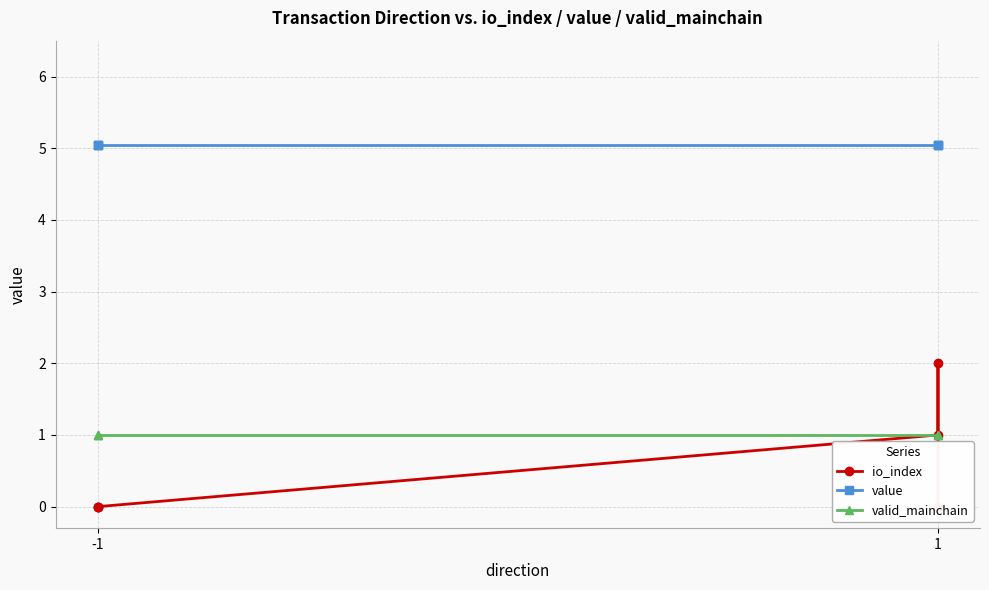

The value of valid_mainchain at -1 is 0.4. True or false?

False